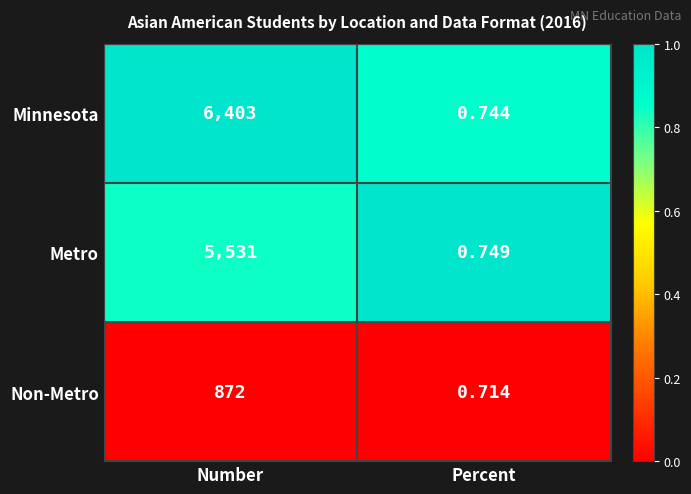

At which category is the sum across all series the highest?

Number